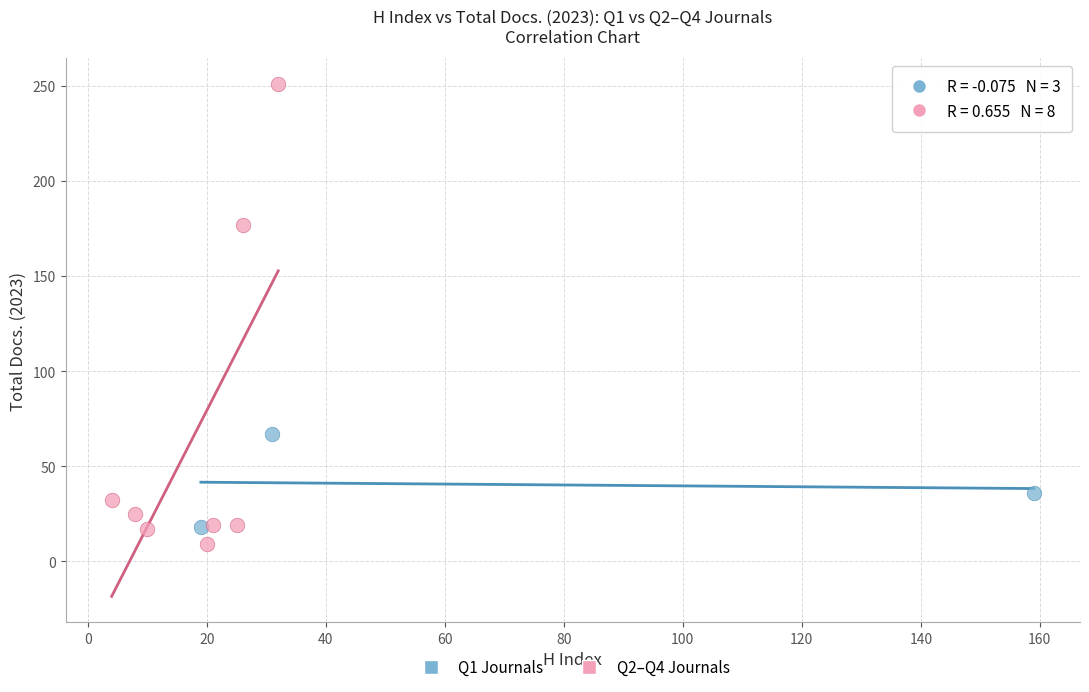

Which series reaches the minimum Y coordinate?

Q2–Q4 Journals